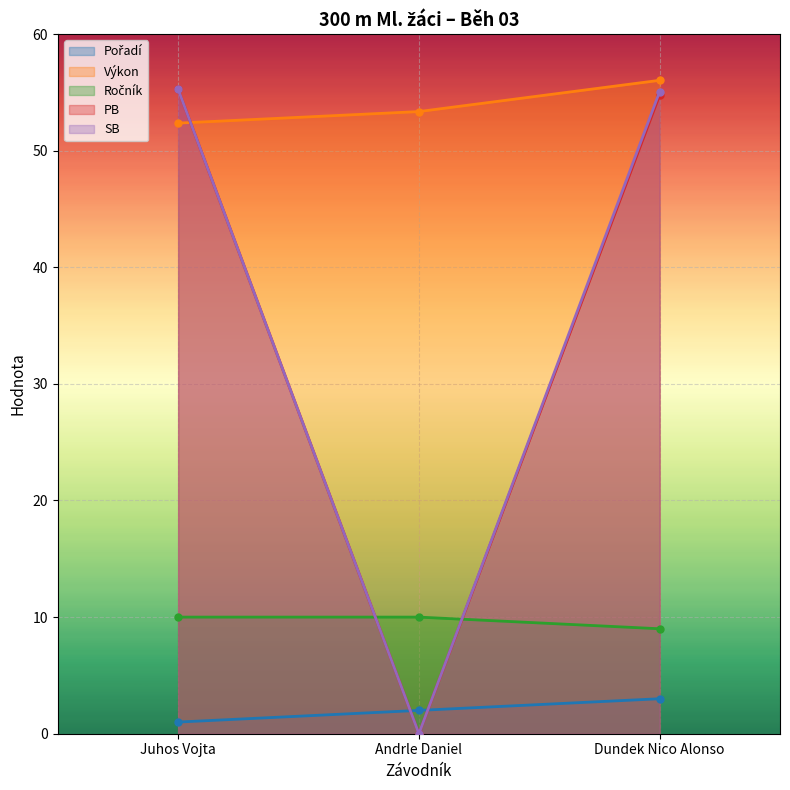

At which category is the sum across all series the highest?

Dundek Nico Alonso